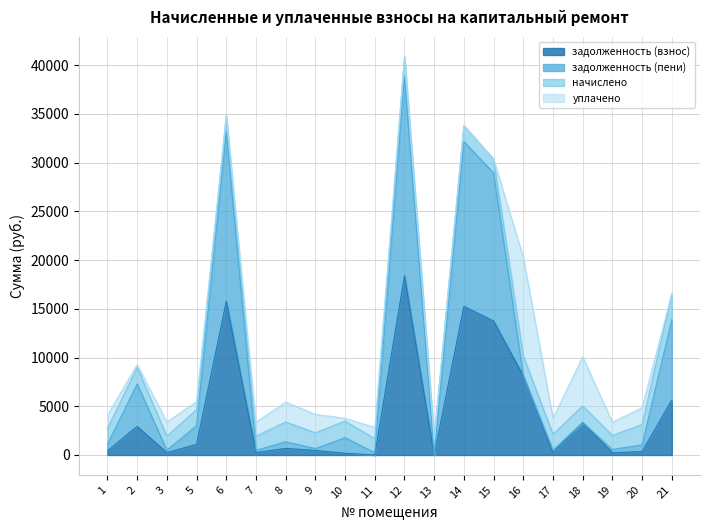

How many interior local valleys does the задолженность (пени) series have?

7